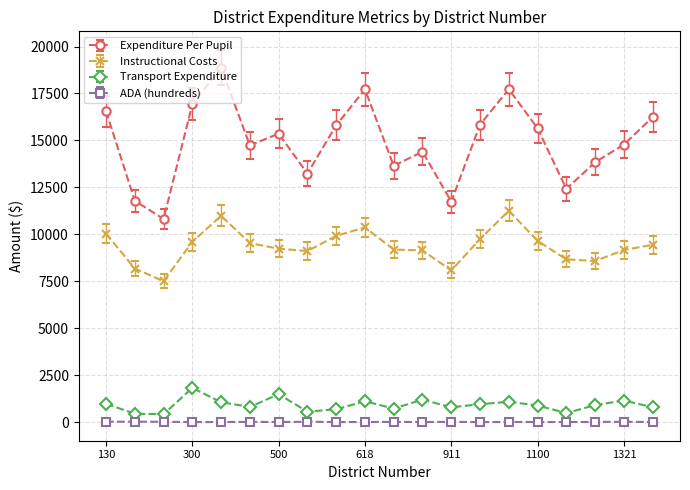

True or false: ADA (hundreds) has more than 2 interior local peaks.

True